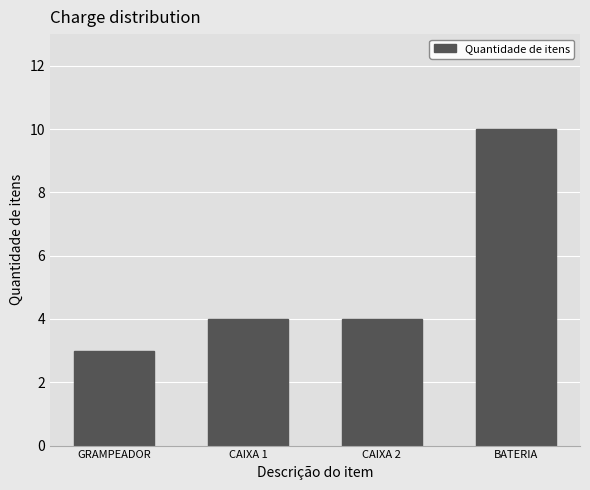

How many values are between 4 and 10?

3